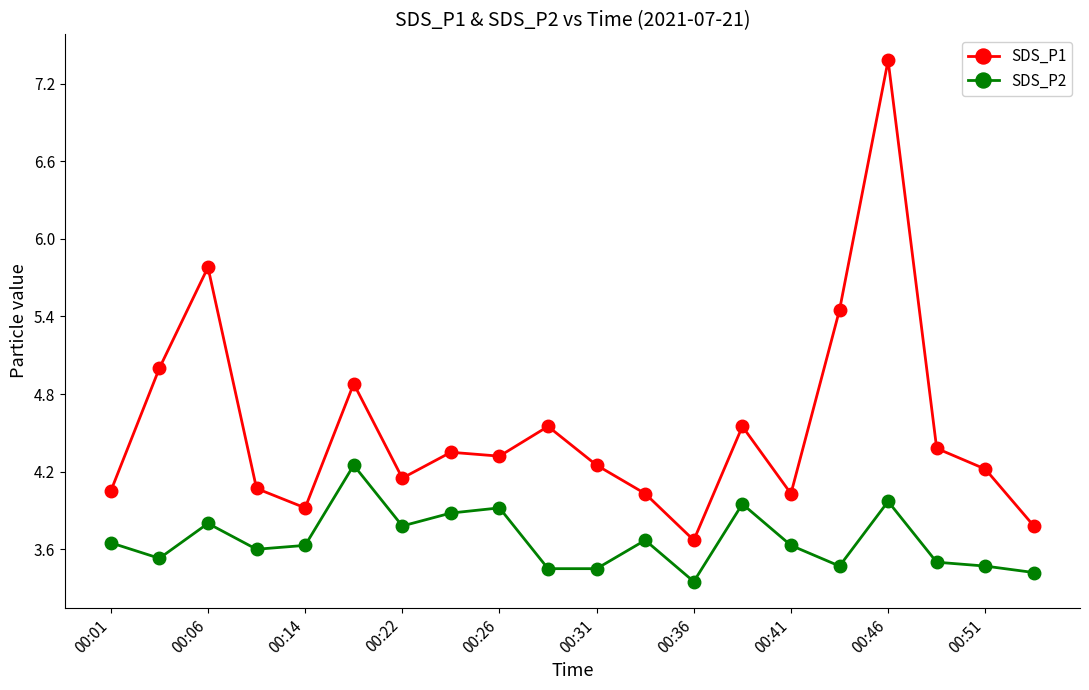

True or false: SDS_P1 has more than 1 interior local peaks.

True